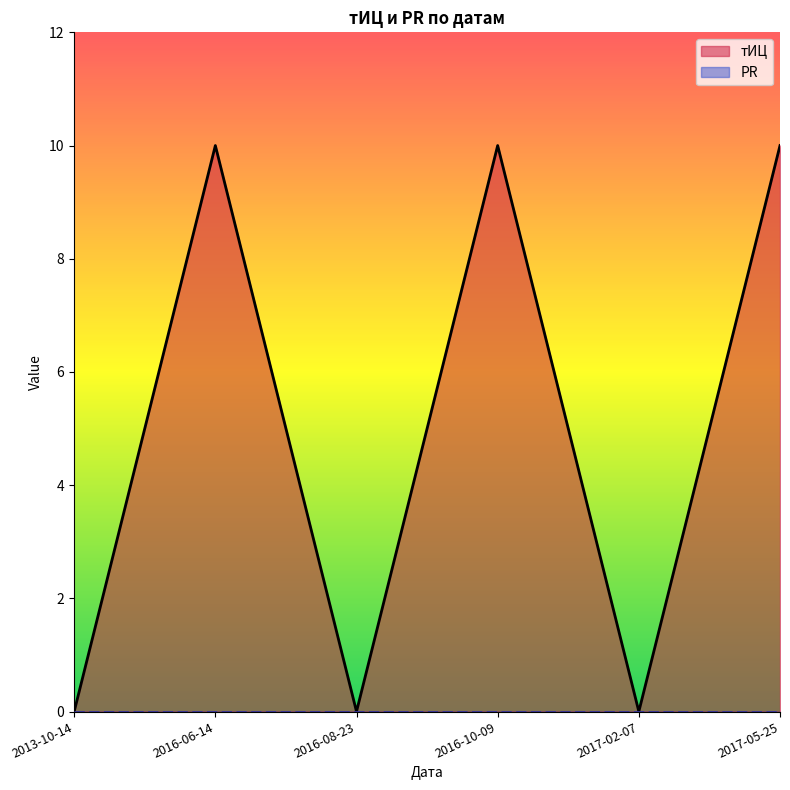

Where is the first local minimum?

2016-08-23